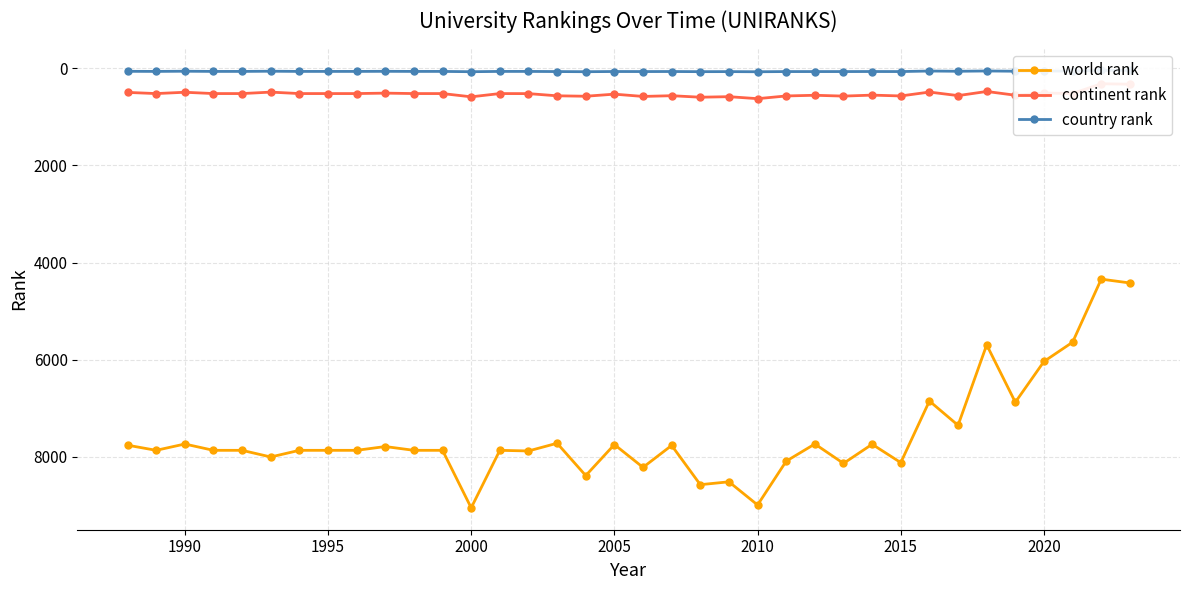

True or false: world rank has more than 1 interior local peaks.

True